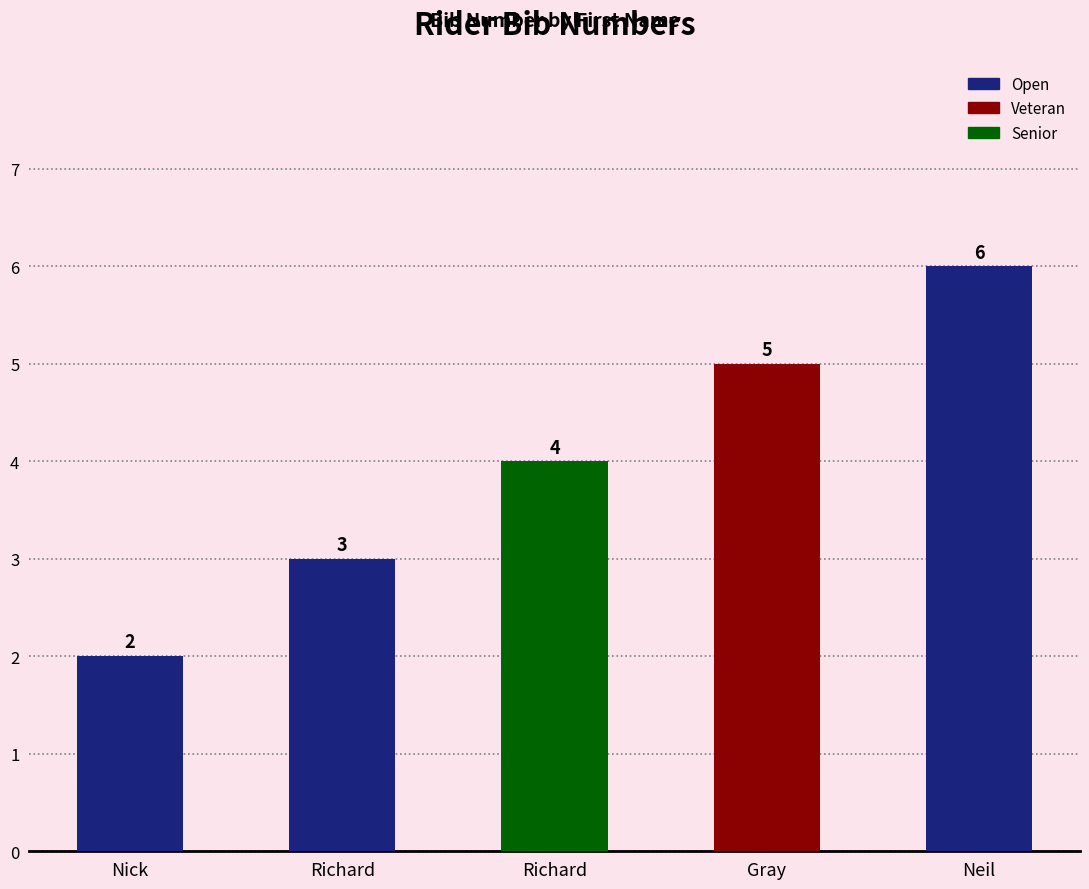

How many data points are less than 4?

2